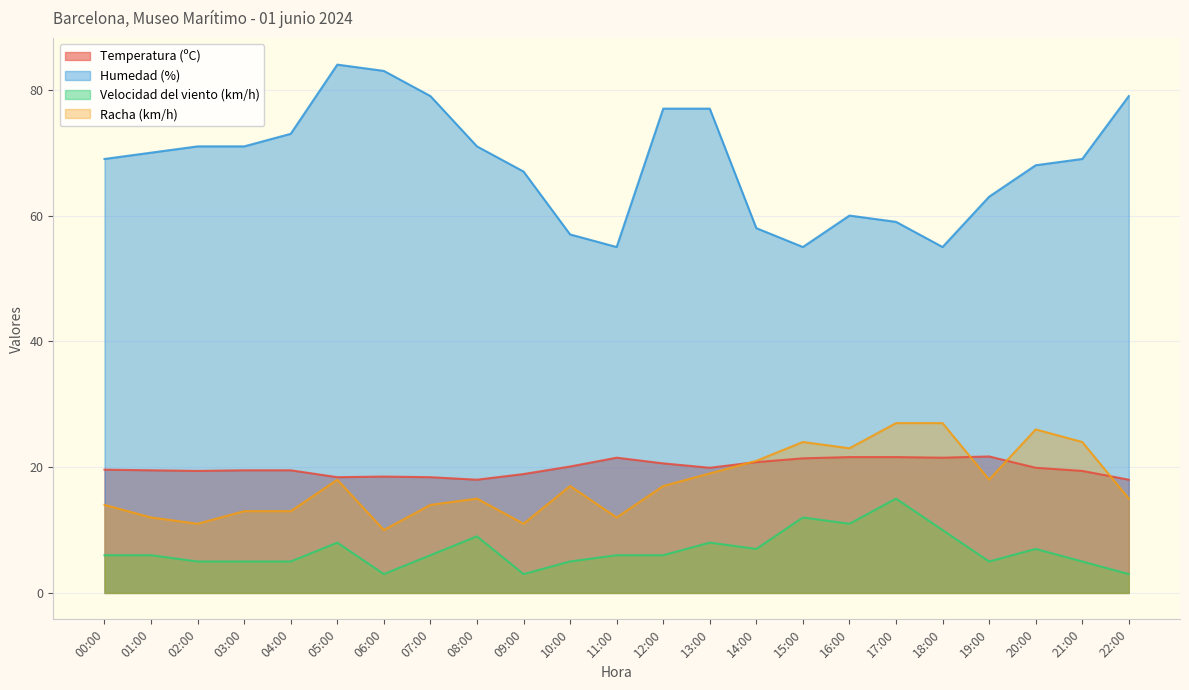

What position from the left is 01:00?

2